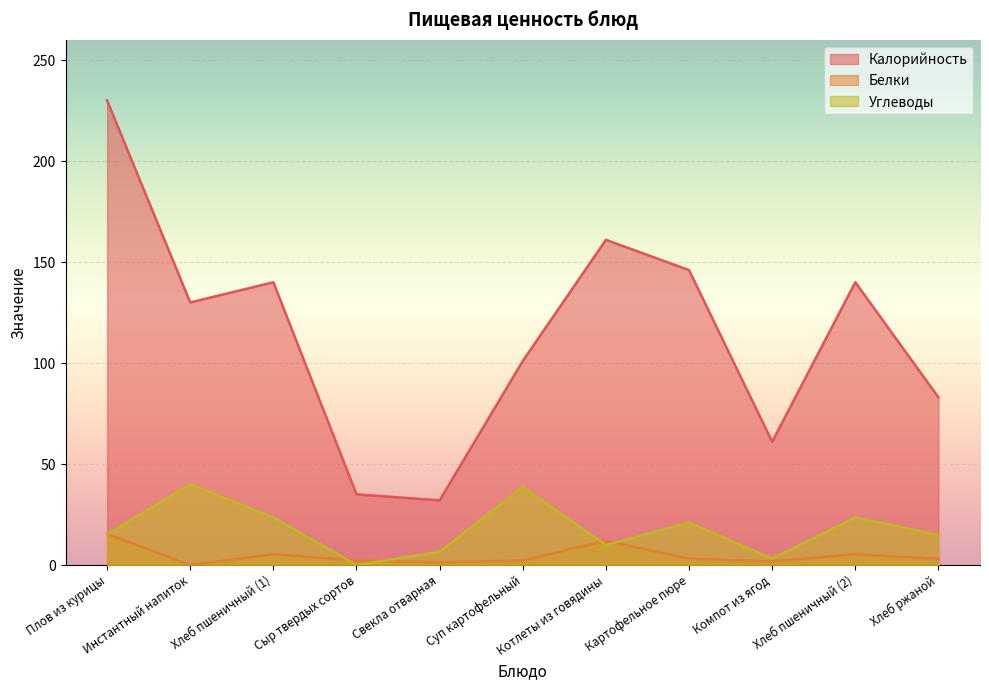

Is the value of Белки at Суп картофельный greater than the value of Углеводы at Котлеты из говядины?

No